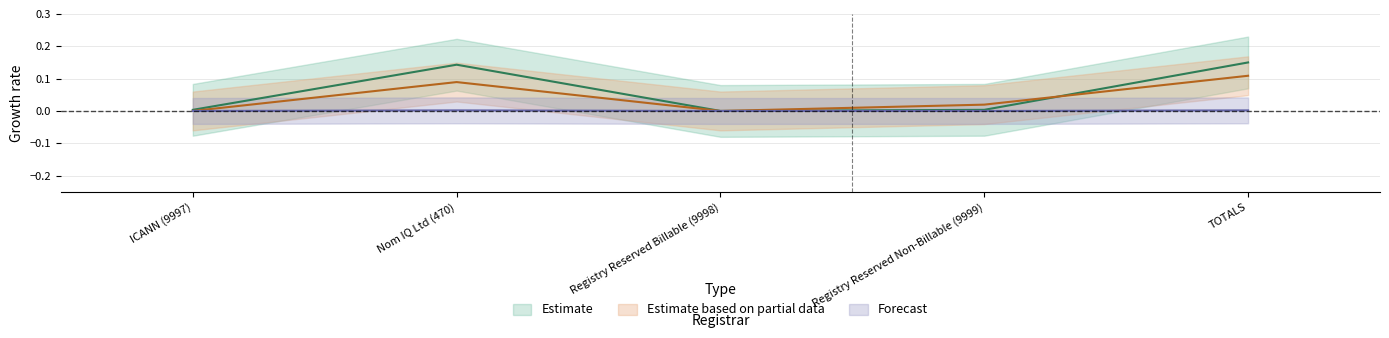

How many lines are shown in the chart?

3